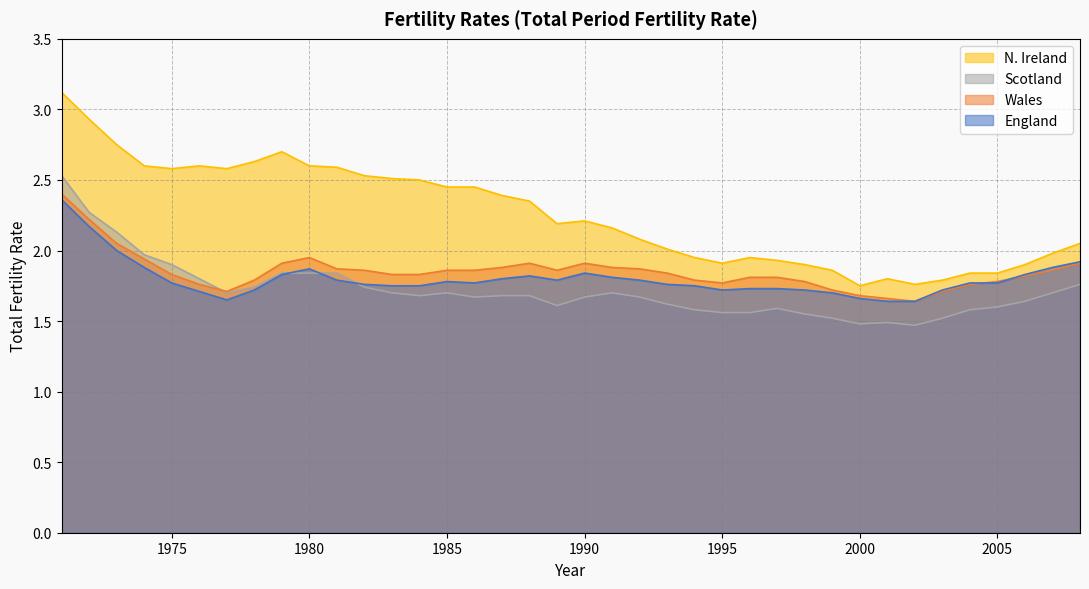

At how many categories does at least one series exceed 3?

1